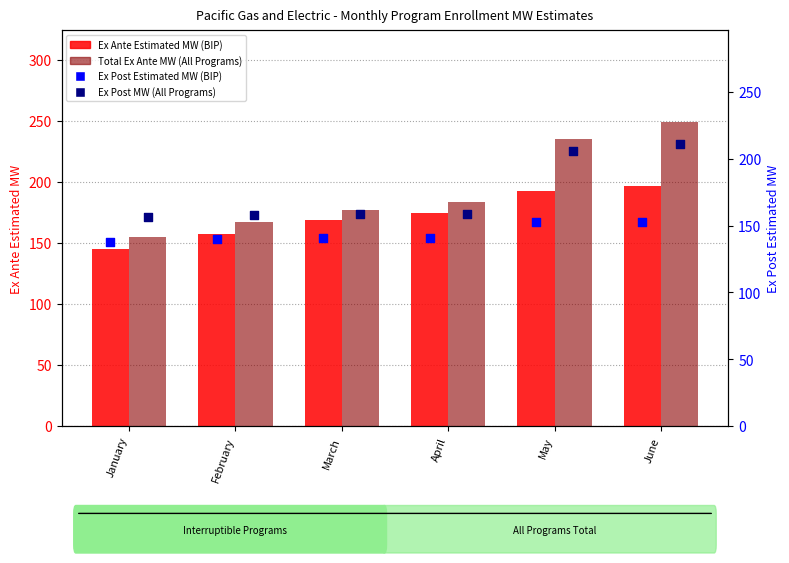

What is the total value across all series at May?

786.5